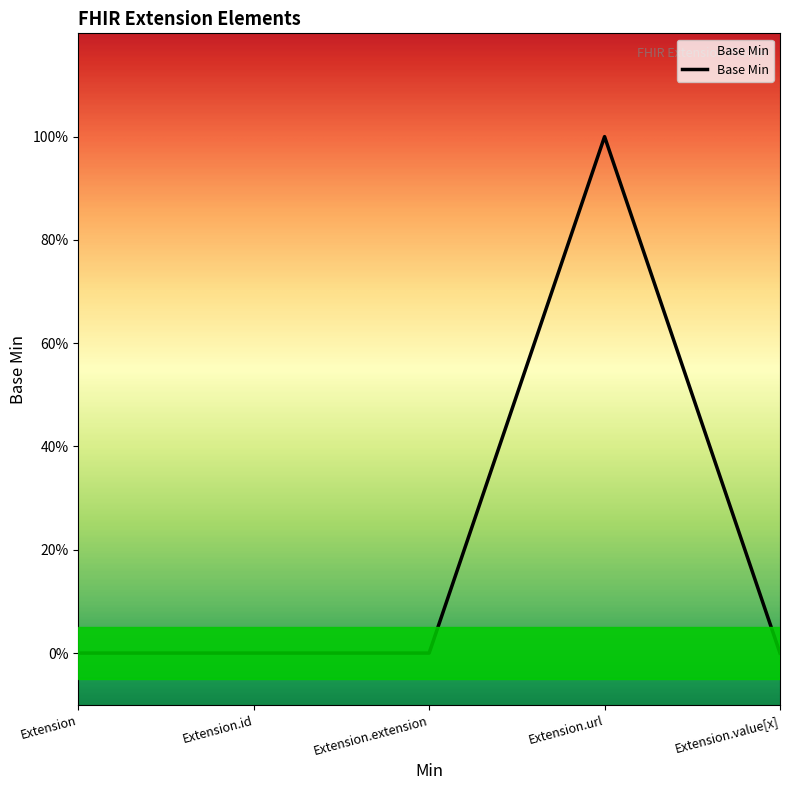

What position from the left is Extension.url?

4